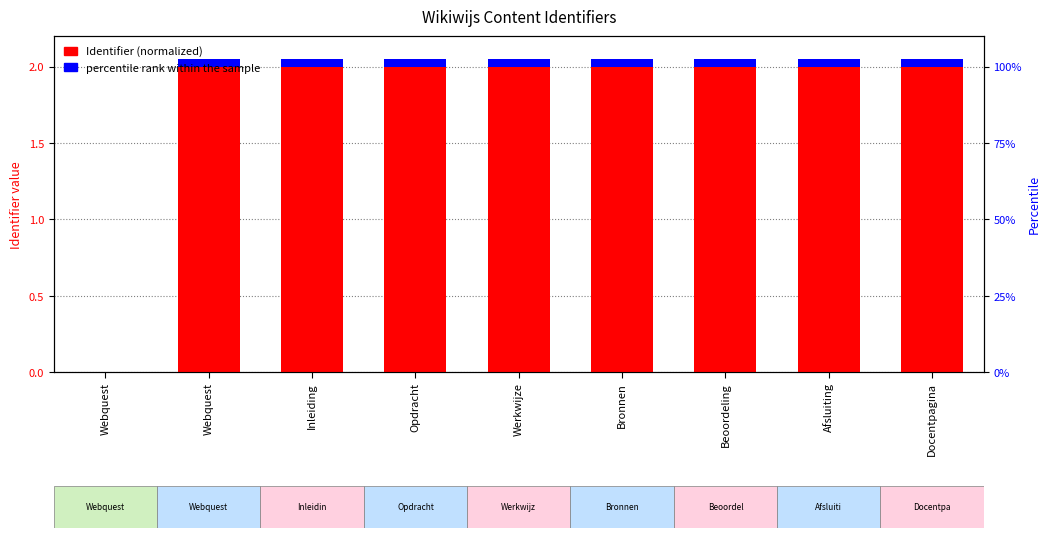

What is the sum of the Identifier (normalized) values at Afsluiting and Webquest?

2.0